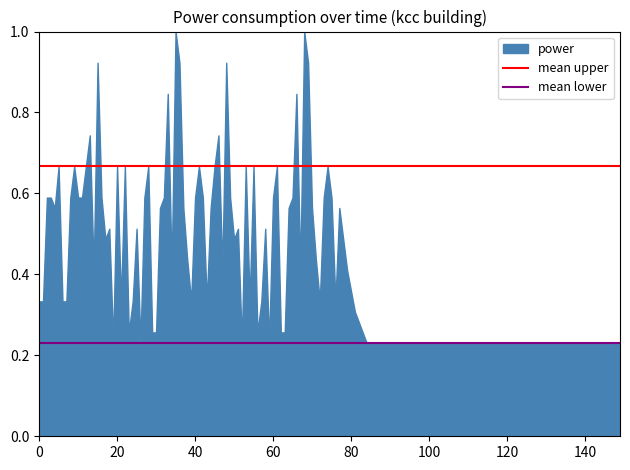

What is the sum of all mean lower values?

0.5